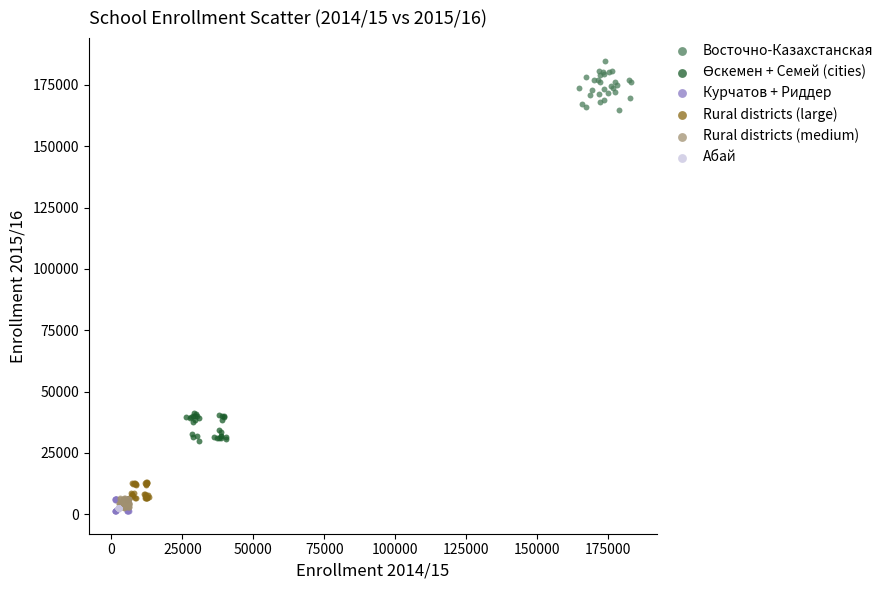

Which series has the widest spread of Y values?

Восточно-Казахстанская